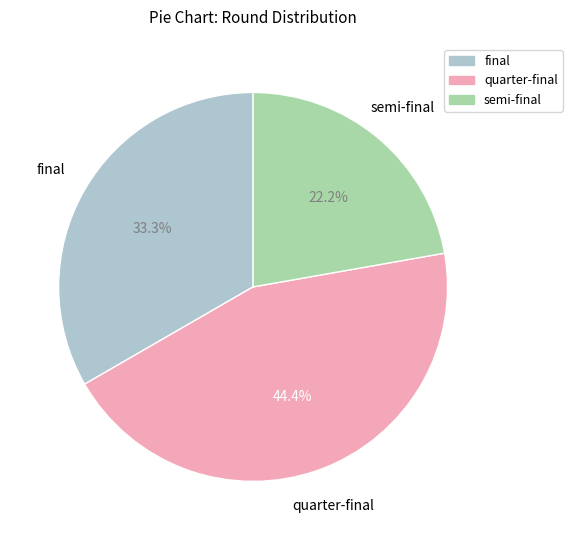

Is there any slice that represents more than half of the pie?

No